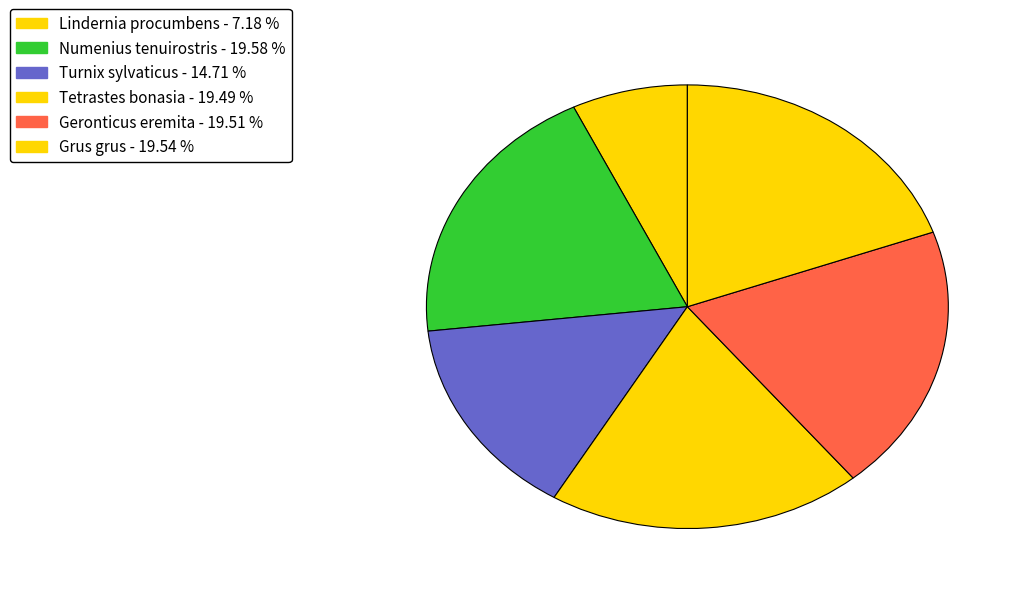

Count the number of slices in the pie.

6